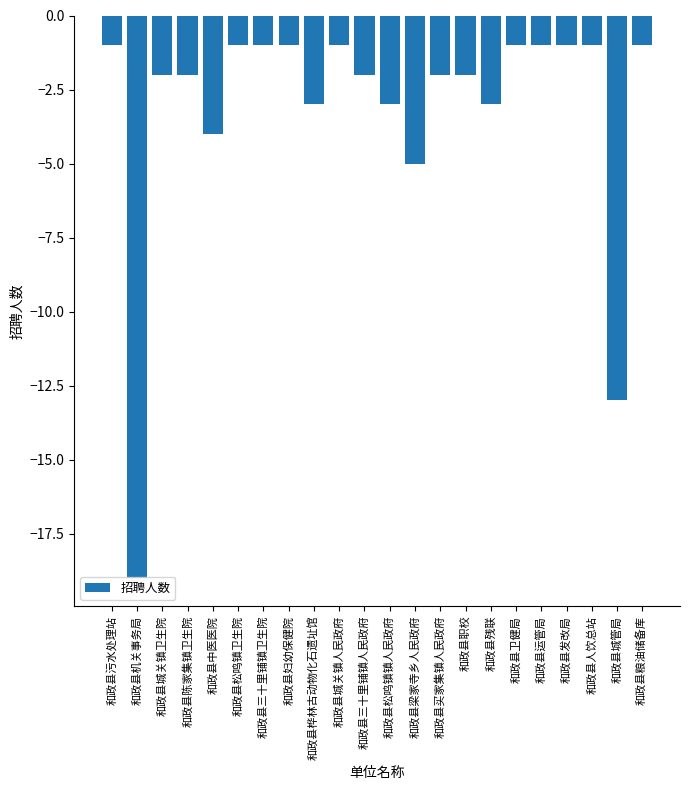

What is the sum of all values?

-70